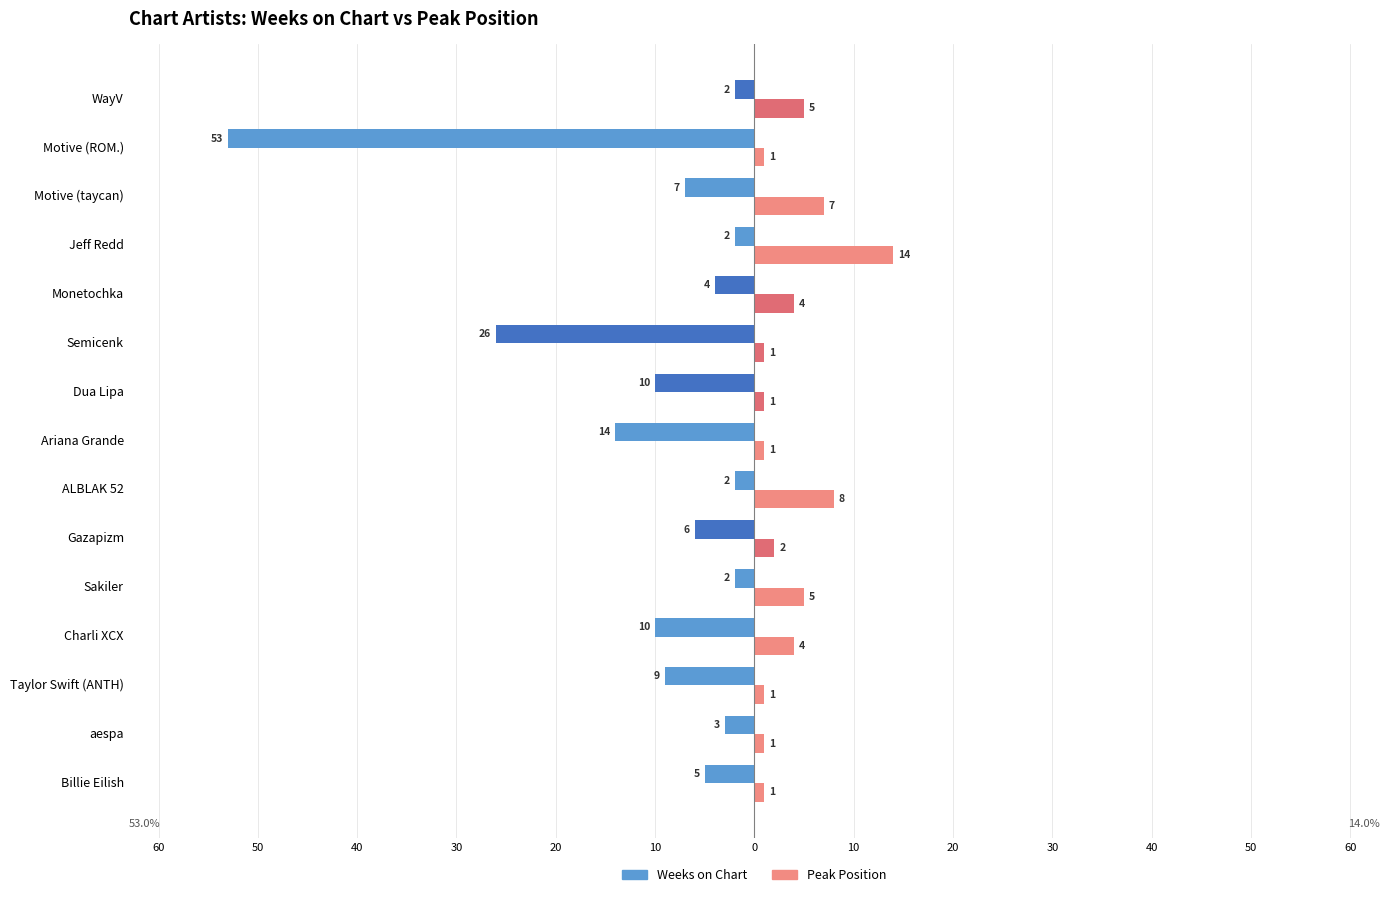

Reading right to left, transcribe all the data shown in this chart.

Weeks on Chart: -2	-53	-7	-2	-4	-26	-10	-14	-2	-6	-2	-10	-9	-3	-5
Peak Position: 5	1	7	14	4	1	1	1	8	2	5	4	1	1	1